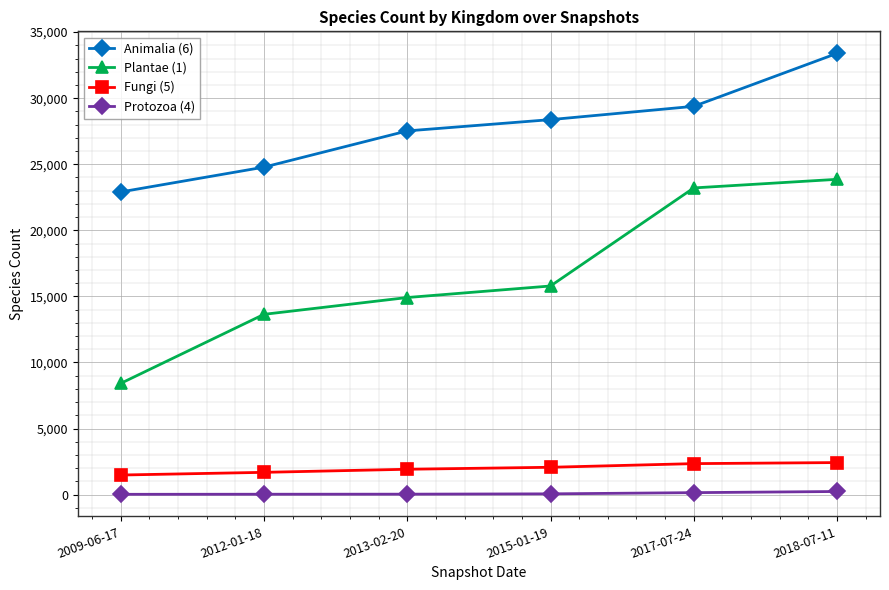

The value of Plantae (1) at 2018-07-11 is 7640. True or false?

False